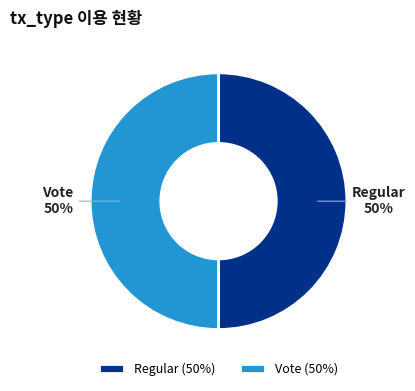

Is it true that Vote is 50% of the pie?

True